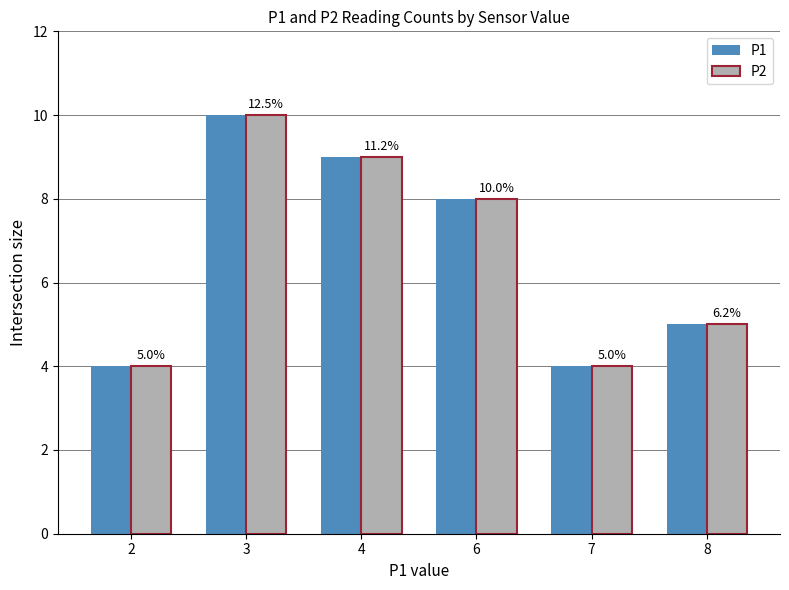

What is the sum of all P1 values?

40